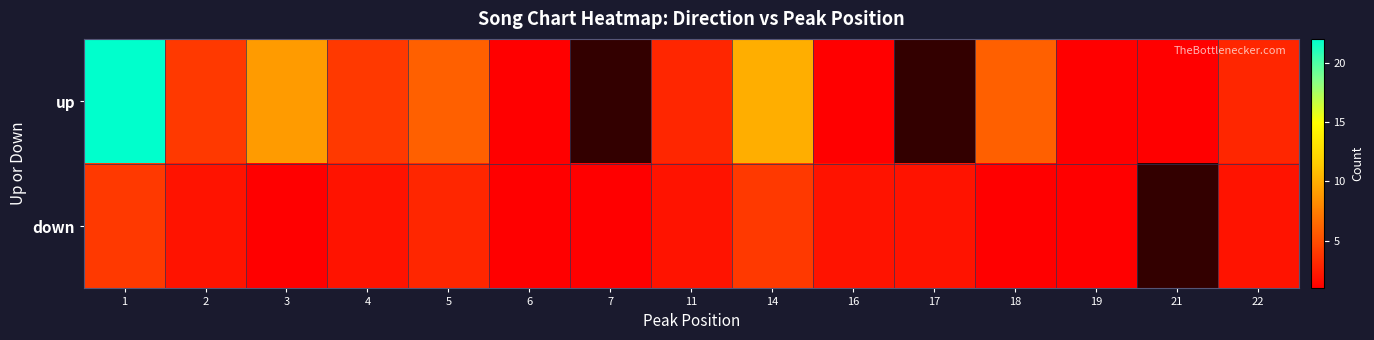

What is the sum of the down values at 19 and 11?

3.0